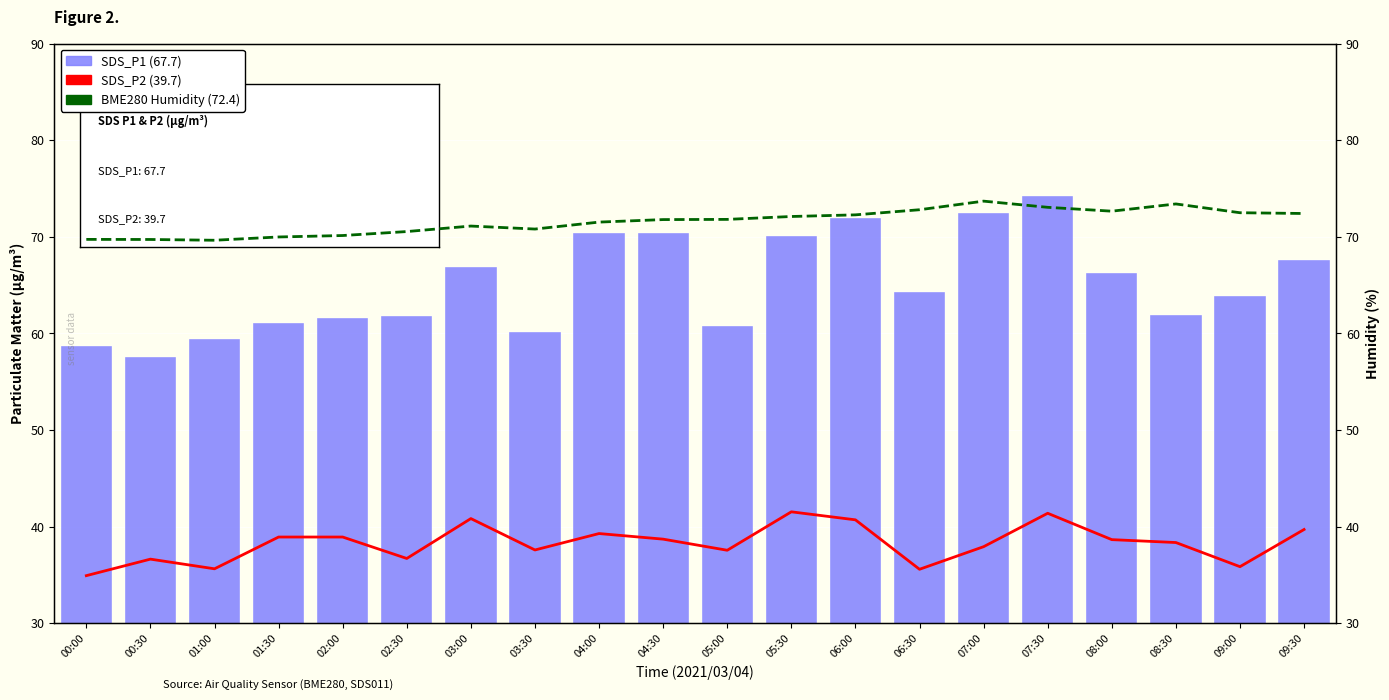

At which category does the chart reach its peak across all series?

07:30